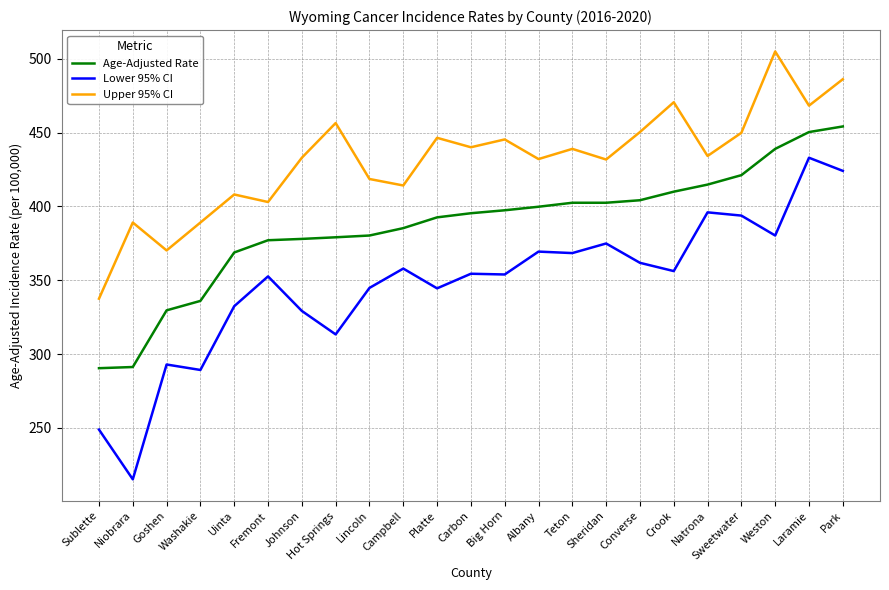

Read the Age-Adjusted Rate value at Lincoln.

380.3